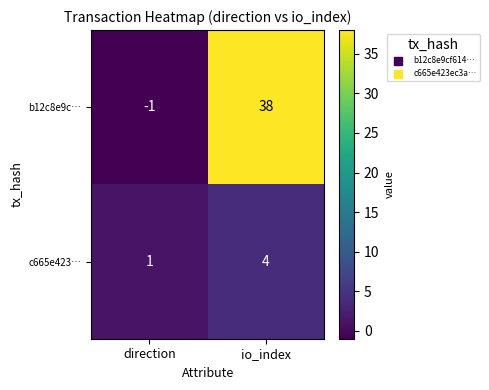

Which series has the largest range (max minus min)?

b12c8e9c…